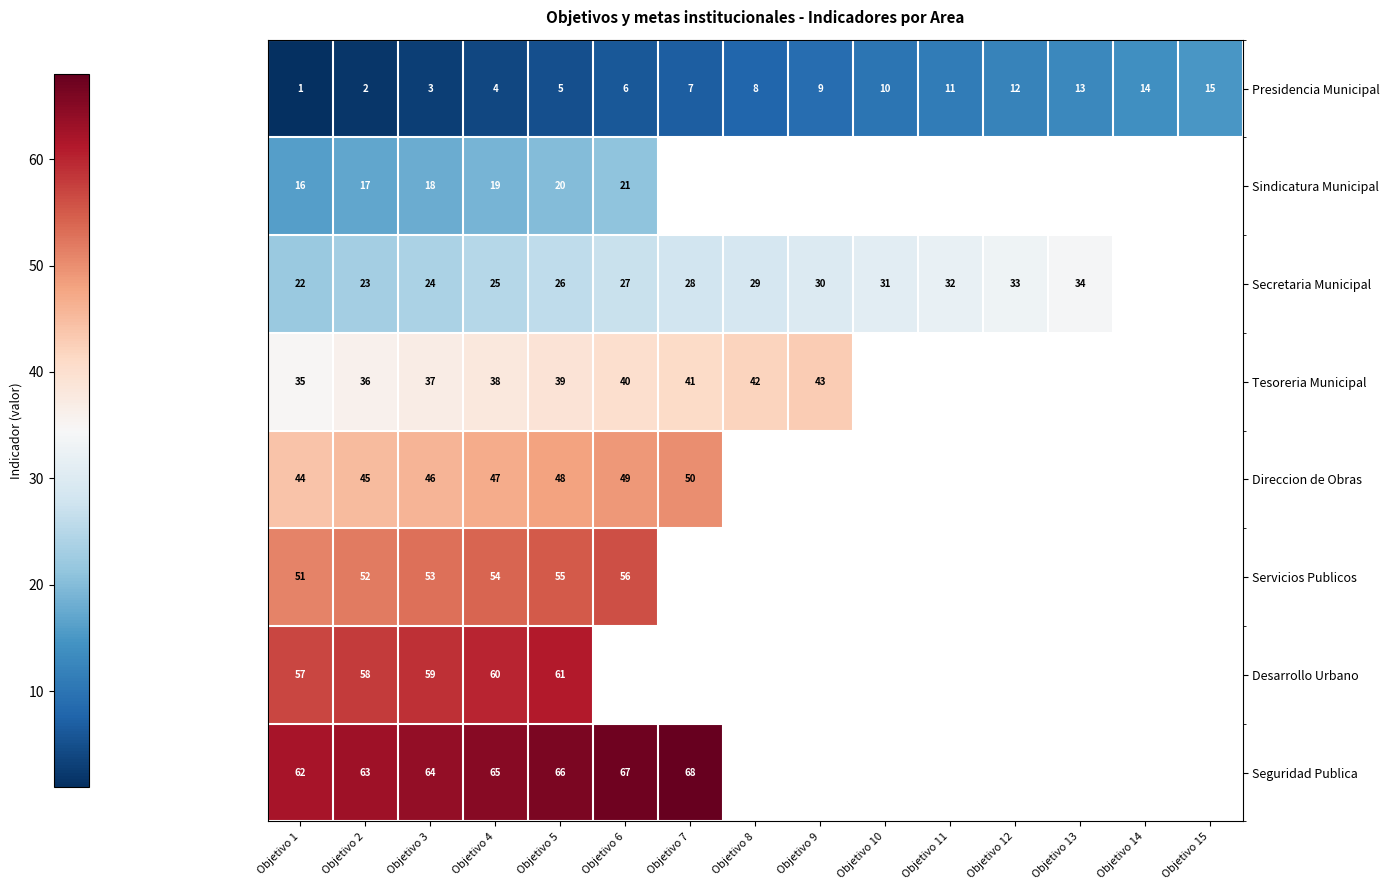

Between Objetivo 12 and Objetivo 14, which is larger?

Objetivo 14